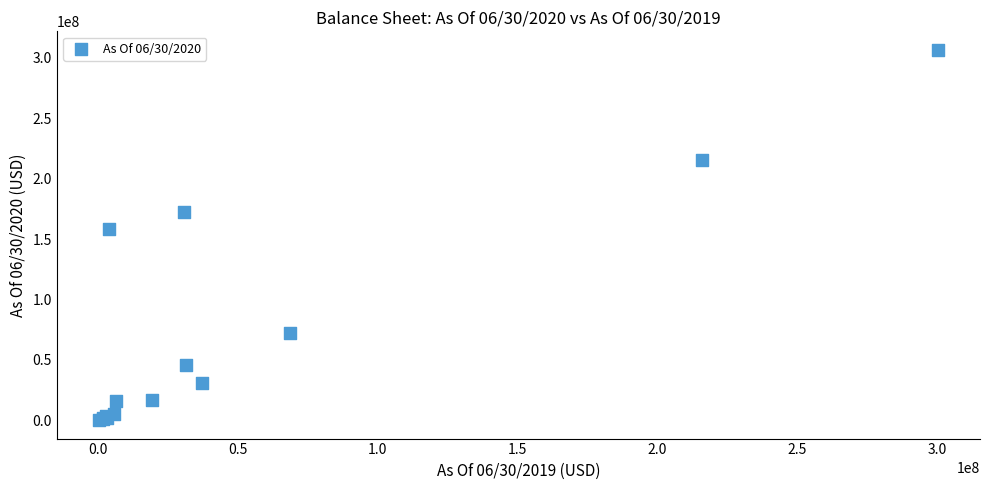

What Y value in the scatter plot is closest to 153392790?

158217215.3